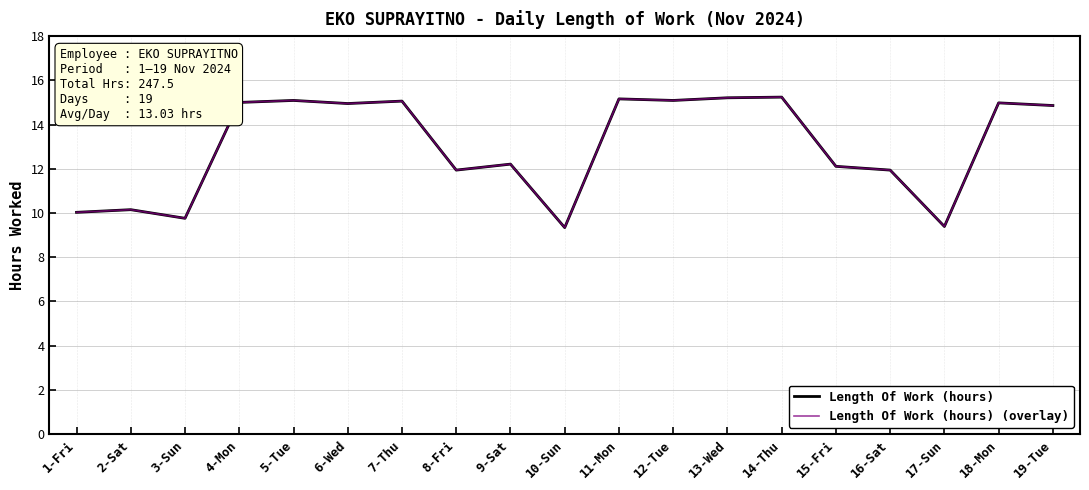

Which series has the widest spread of values?

Length Of Work (hours)